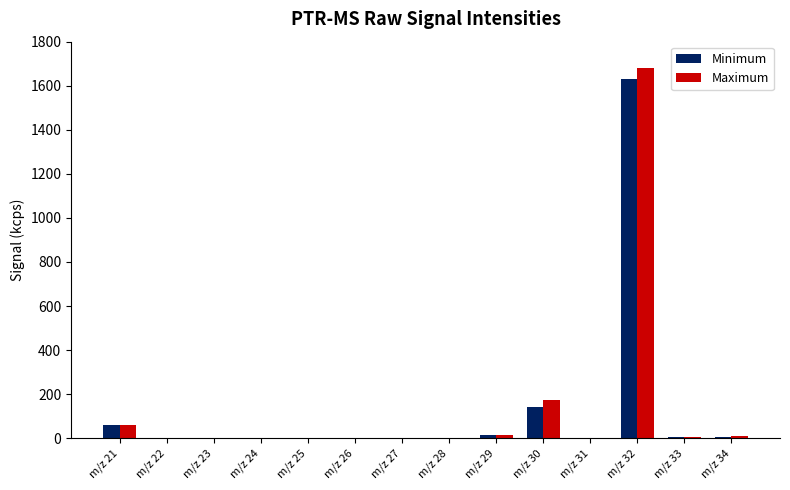

At which label does Maximum reach its peak?

m/z 32